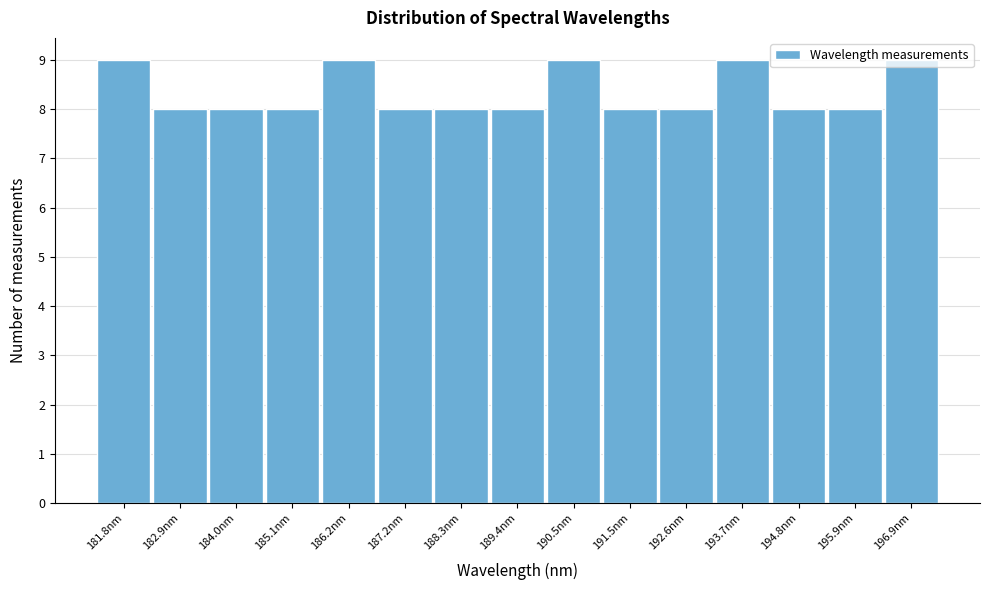

What is the ratio of the value at 196.9nm to the value at 188.3nm?

1.1